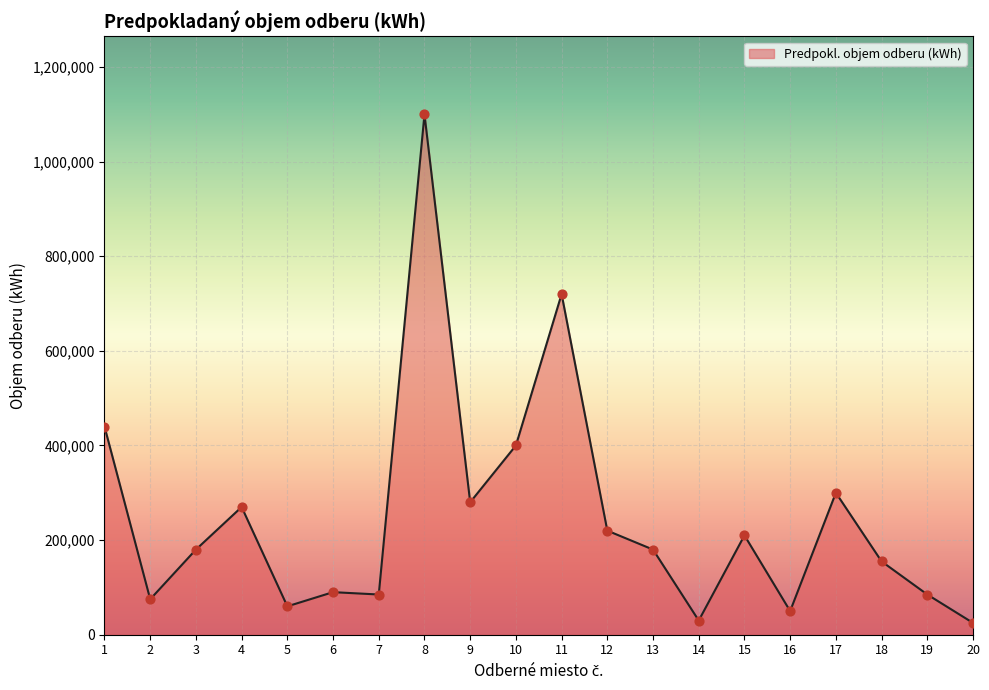

What is the ratio of the value at 6 to the value at 15?

0.4